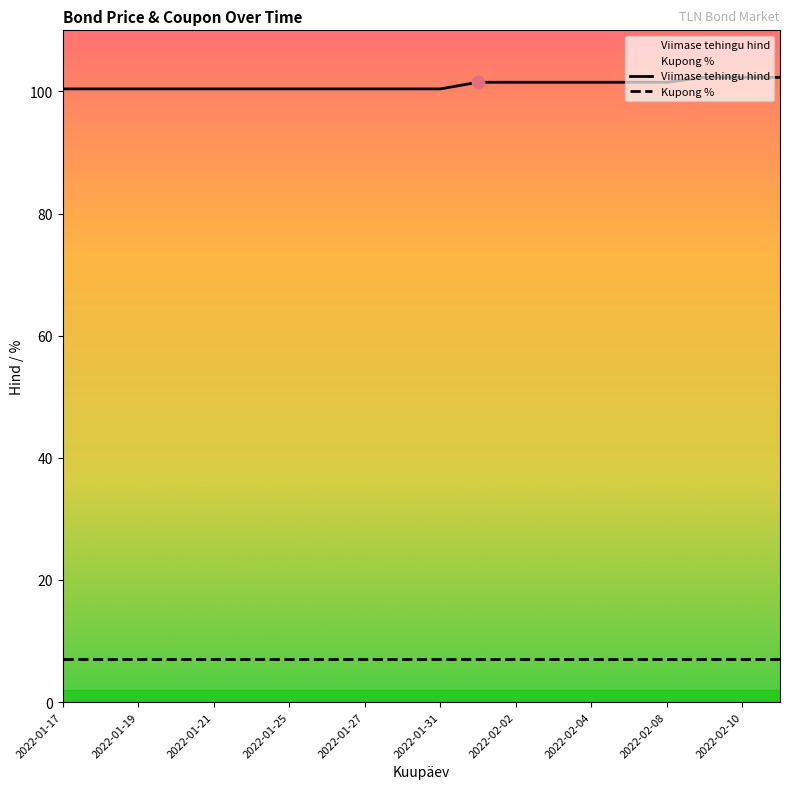

Which series has the largest total across all categories?

Viimase tehingu hind